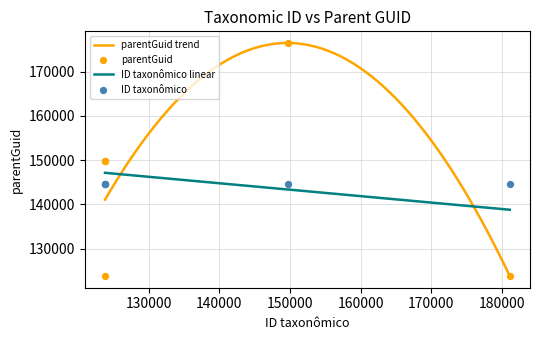

What is the total value across all series at 123807?

273543